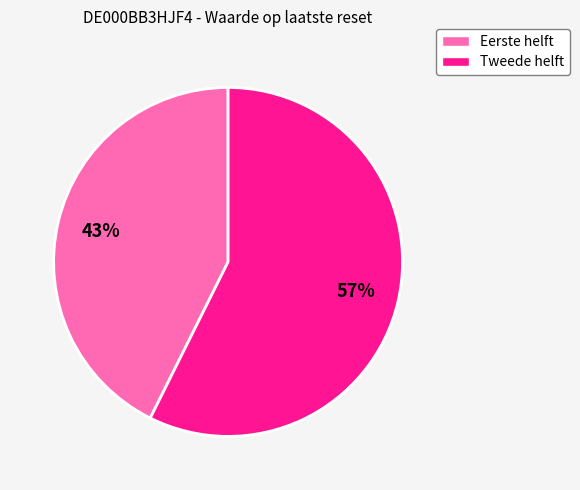

How many slices are in this pie chart?

2